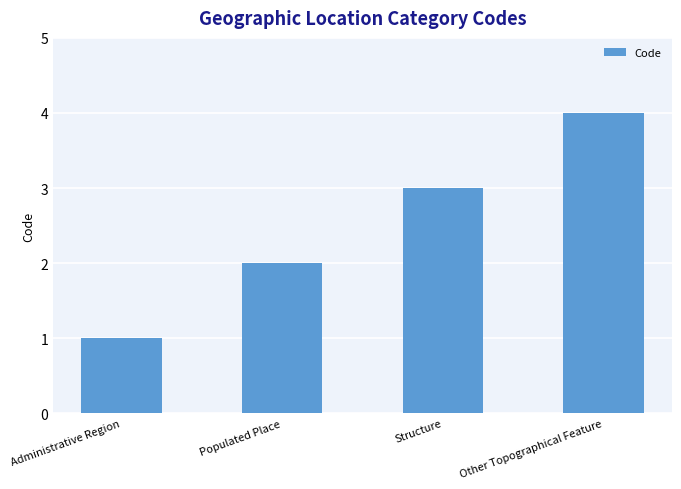

What is the label of the 4th bar from the right?

Administrative Region